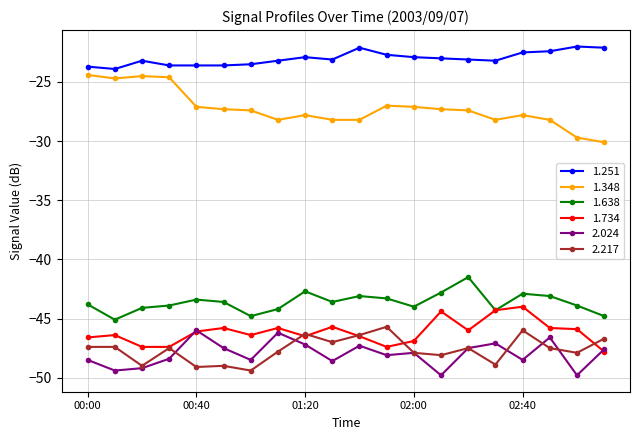

What is the lowest value of the 2.024 series?

-49.8